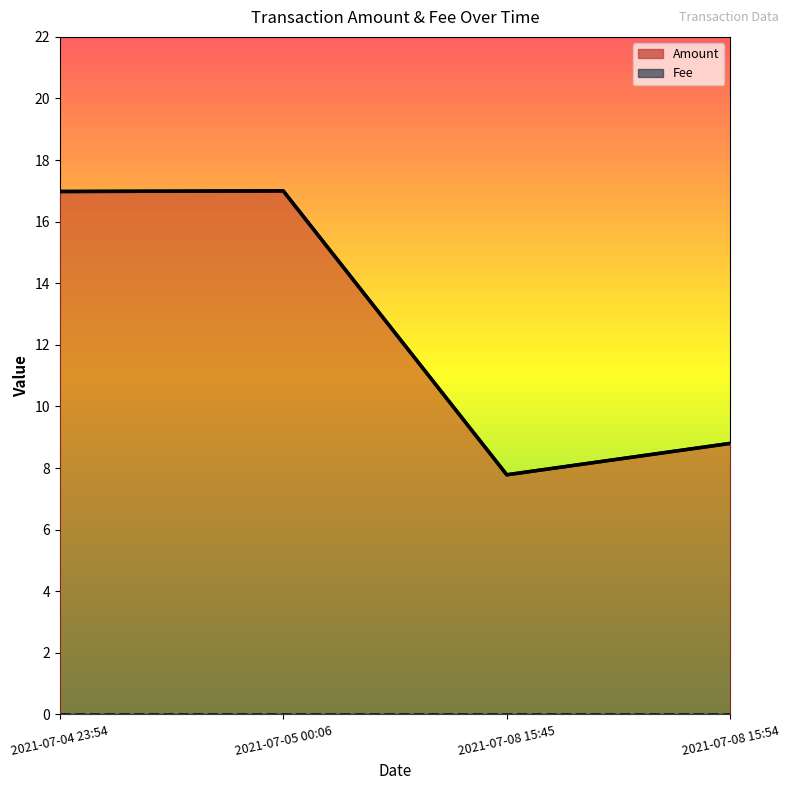

What is the maximum value shown in the chart?

17.0